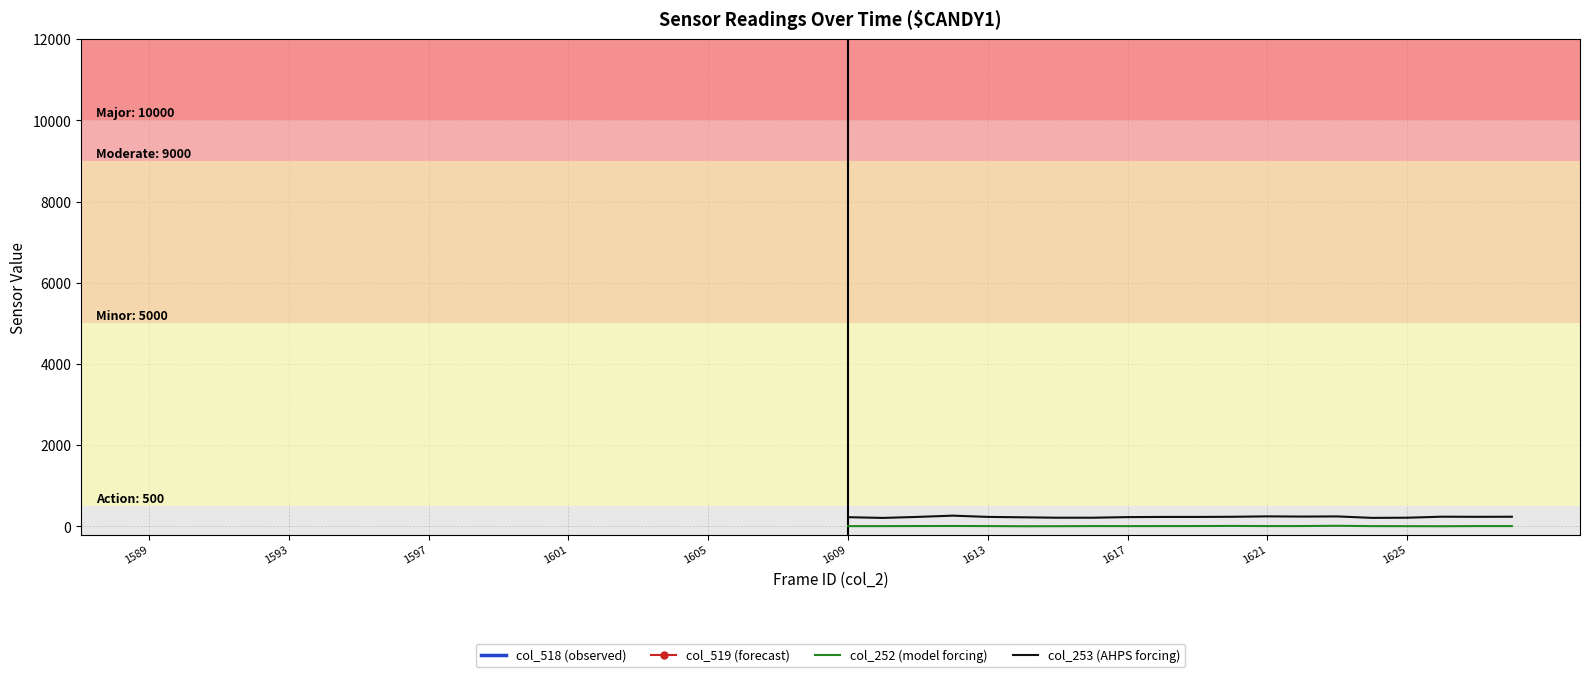

How many values in the col_519 series are below 38831?

20